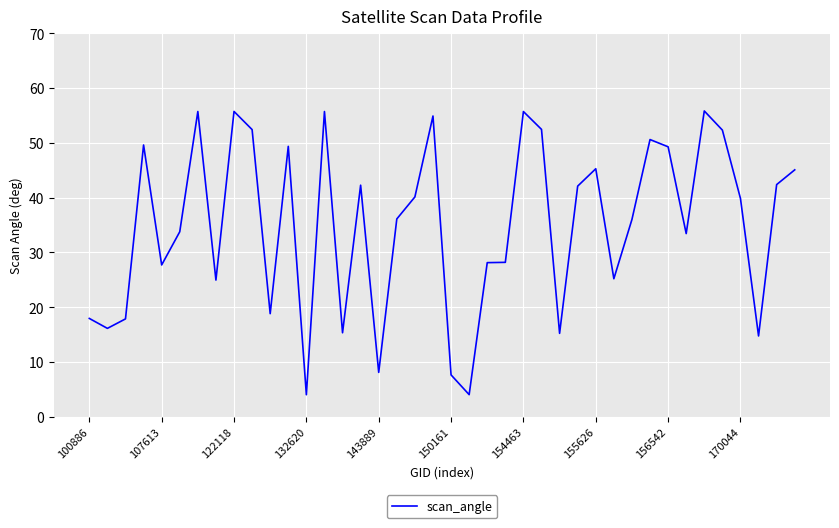

What is the smallest value displayed?

4.0